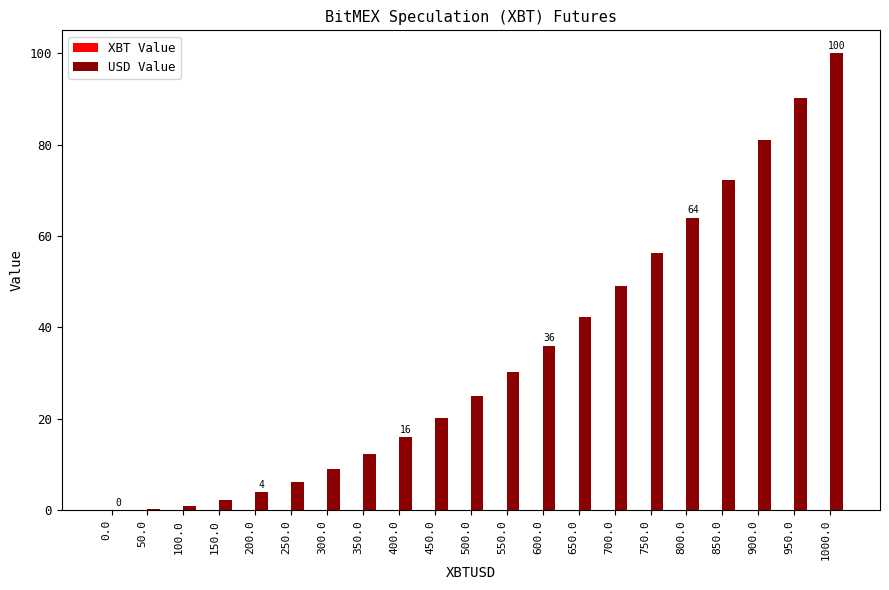

Is it true that USD Value equals 69.4 at 650.0?

False